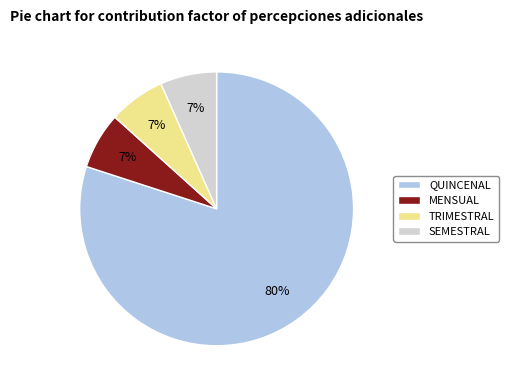

To the nearest percent, what portion does SEMESTRAL represent?

7%